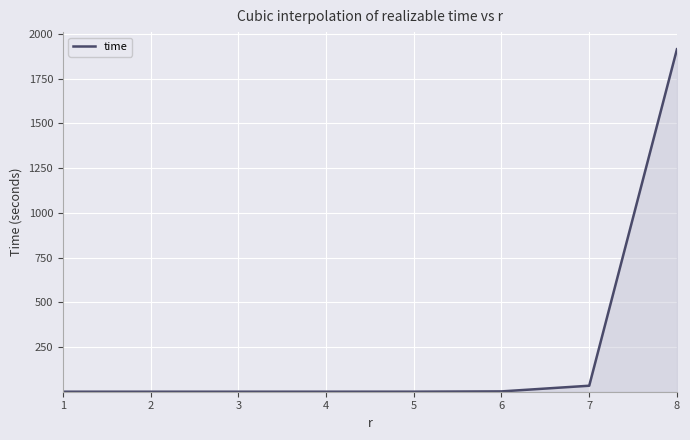

What is the sum of all values?

1952.0